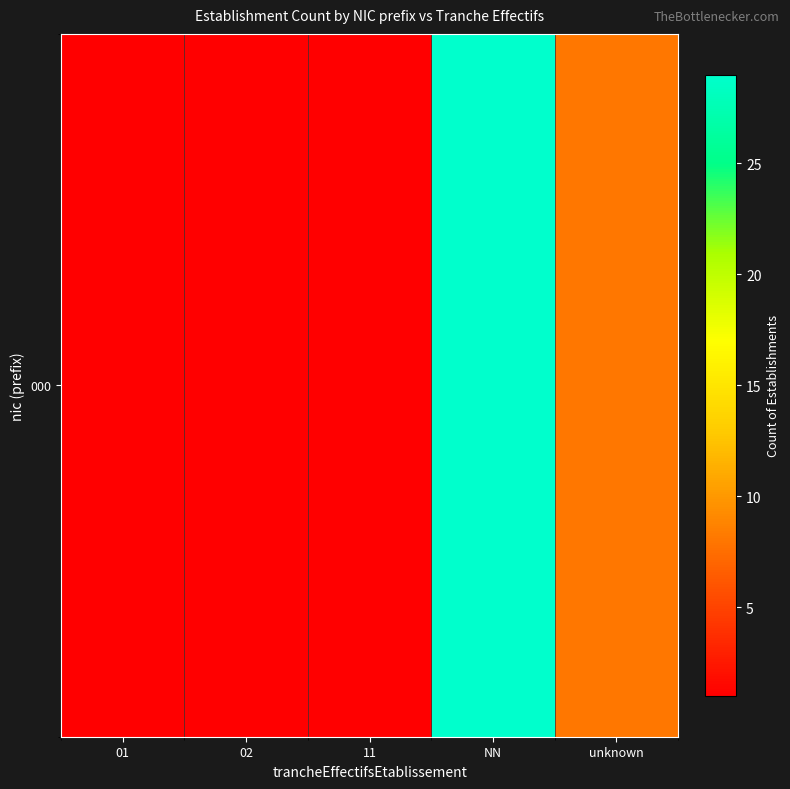

Rank the categories by value from highest to lowest.

NN, unknown, 01, 02, 11